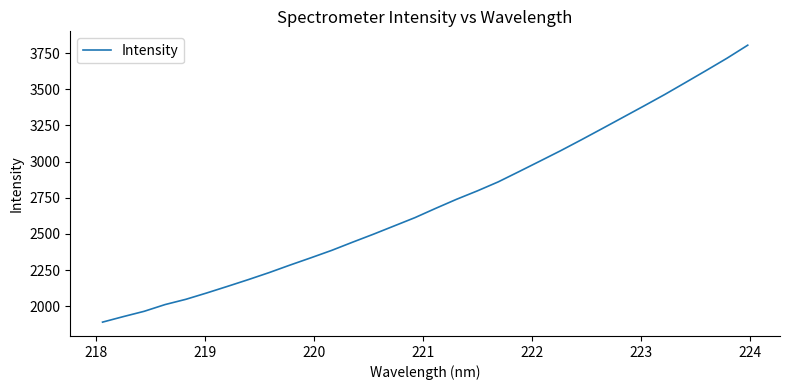

What is the greatest value displayed?

3804.5